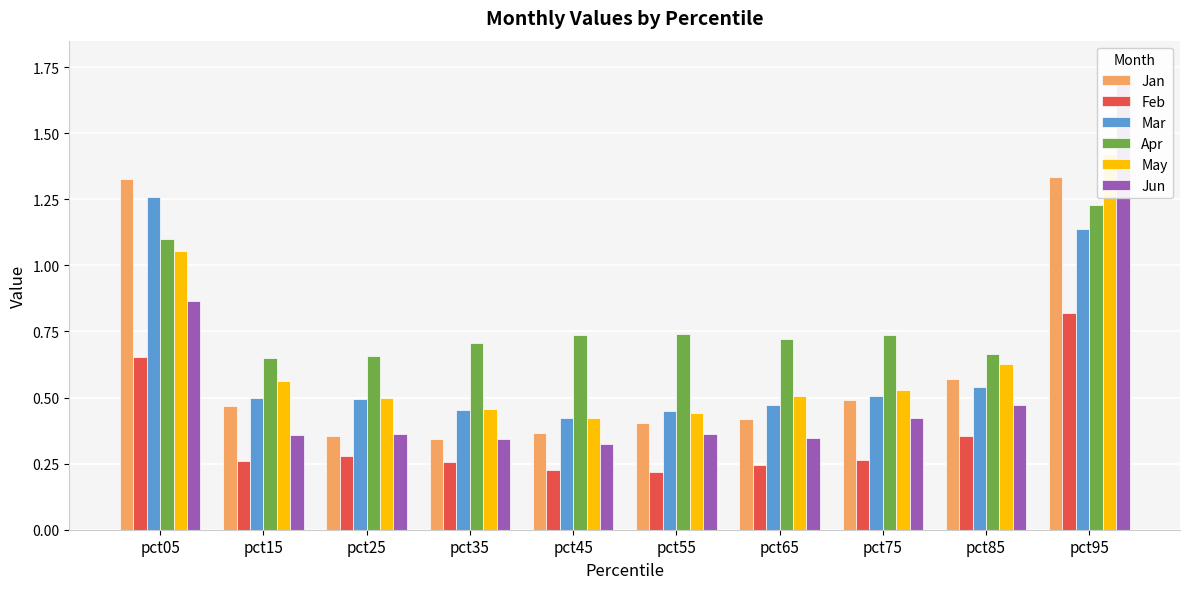

Reading right to left, extract all data points from this chart.

Jan: pct95=1.3	pct85=0.6	pct75=0.5	pct65=0.4	pct55=0.4	pct45=0.4	pct35=0.3	pct25=0.4	pct15=0.5	pct05=1.3
Feb: pct95=0.8	pct85=0.4	pct75=0.3	pct65=0.2	pct55=0.2	pct45=0.2	pct35=0.3	pct25=0.3	pct15=0.3	pct05=0.7
Mar: pct95=1.1	pct85=0.5	pct75=0.5	pct65=0.5	pct55=0.4	pct45=0.4	pct35=0.5	pct25=0.5	pct15=0.5	pct05=1.3
Apr: pct95=1.2	pct85=0.7	pct75=0.7	pct65=0.7	pct55=0.7	pct45=0.7	pct35=0.7	pct25=0.7	pct15=0.7	pct05=1.1
May: pct95=1.4	pct85=0.6	pct75=0.5	pct65=0.5	pct55=0.4	pct45=0.4	pct35=0.5	pct25=0.5	pct15=0.6	pct05=1.1
Jun: pct95=1.7	pct85=0.5	pct75=0.4	pct65=0.3	pct55=0.4	pct45=0.3	pct35=0.3	pct25=0.4	pct15=0.4	pct05=0.9